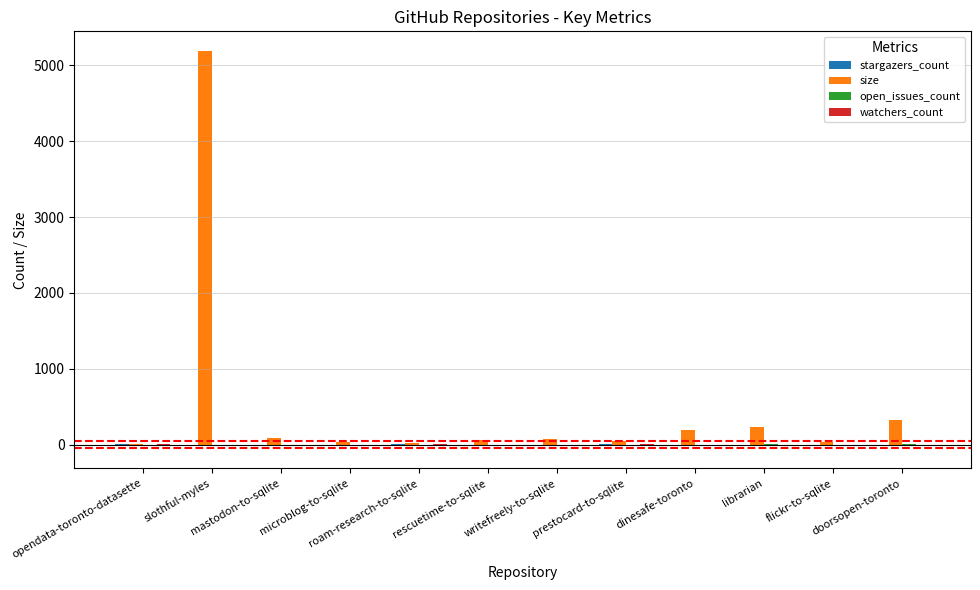

How many data points does each series have?

12